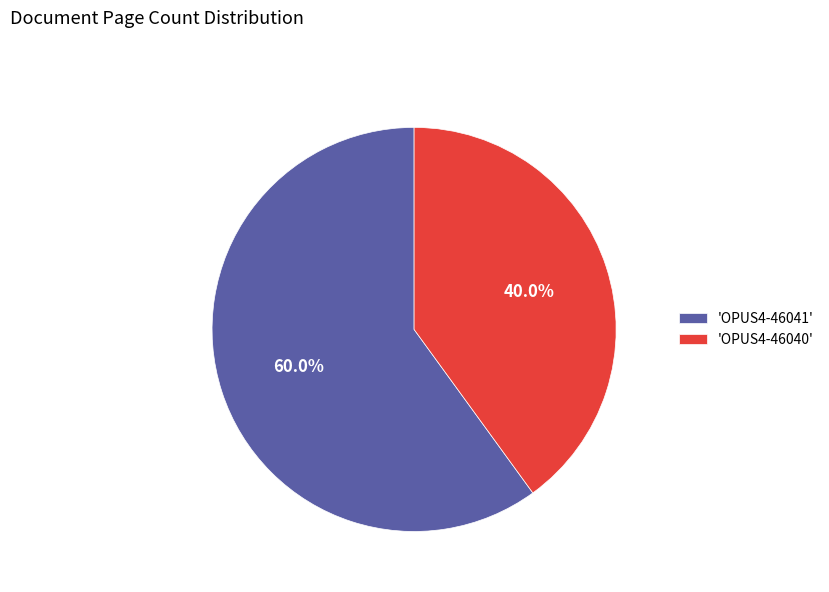

Rank the categories by value from lowest to highest.

'OPUS4-46040', 'OPUS4-46041'